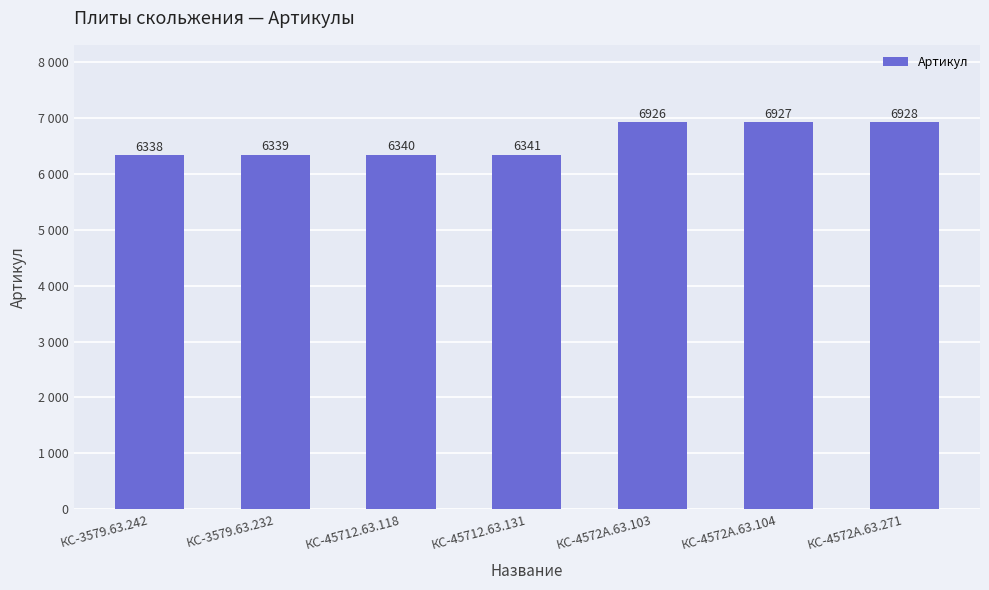

Reading left to right, transcribe all the data shown in this chart.

6338	6339	6340	6341	6926	6927	6928